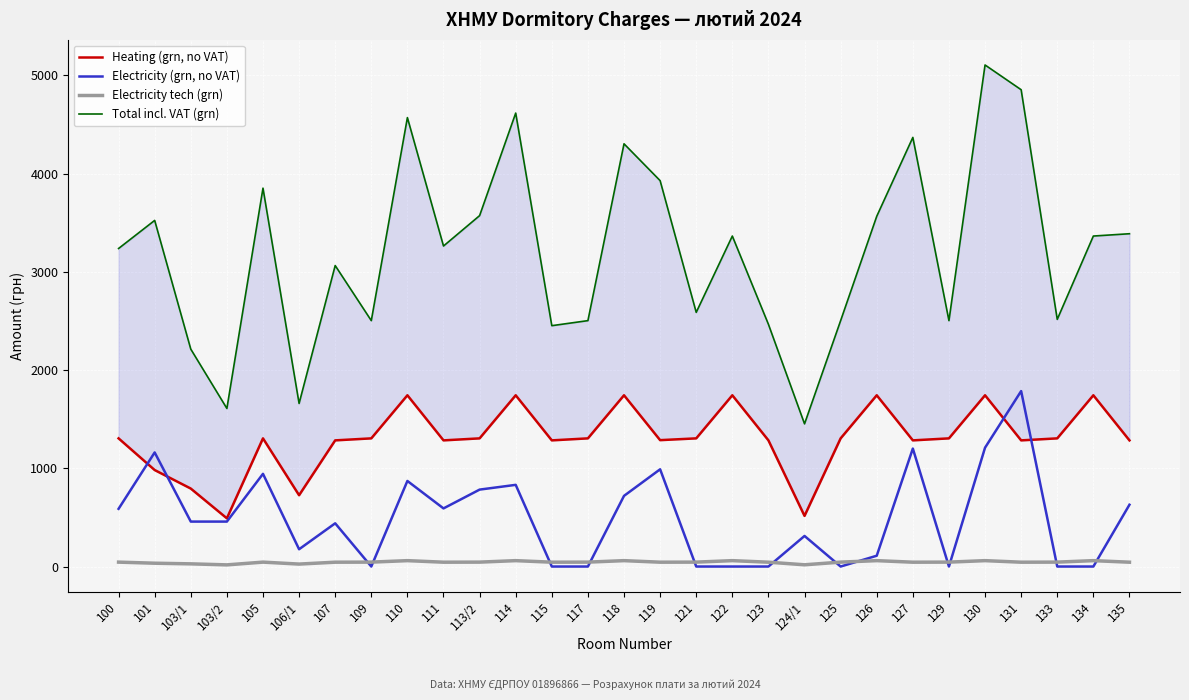

In Electricity tech (grn), how many points are higher than both neighbors (excluding endpoints)?

8